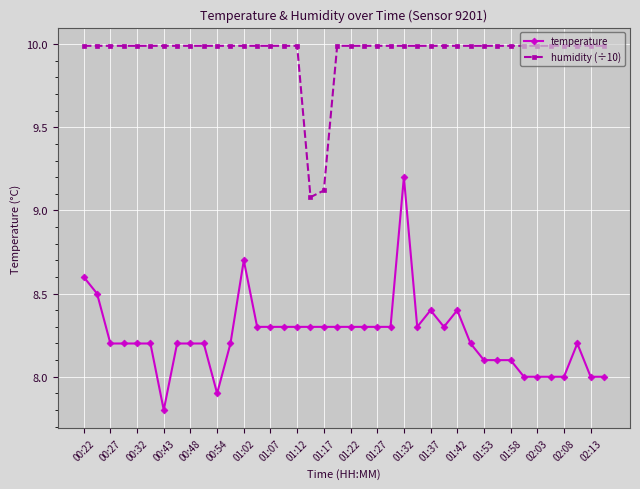

True or false: humidity (÷10) and temperature cross at least once.

False